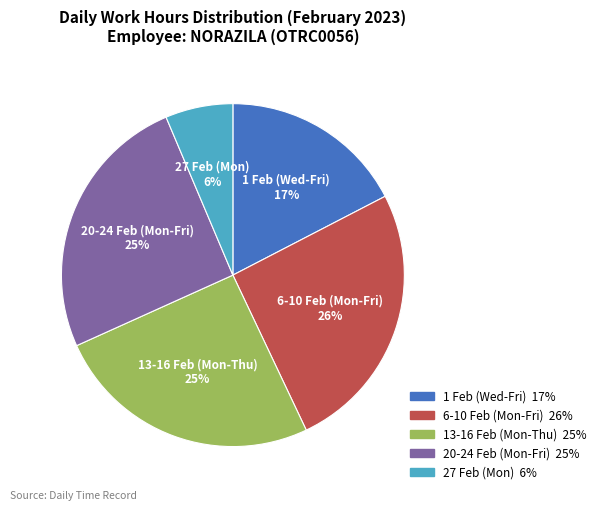

Is there any slice that represents more than half of the pie?

No